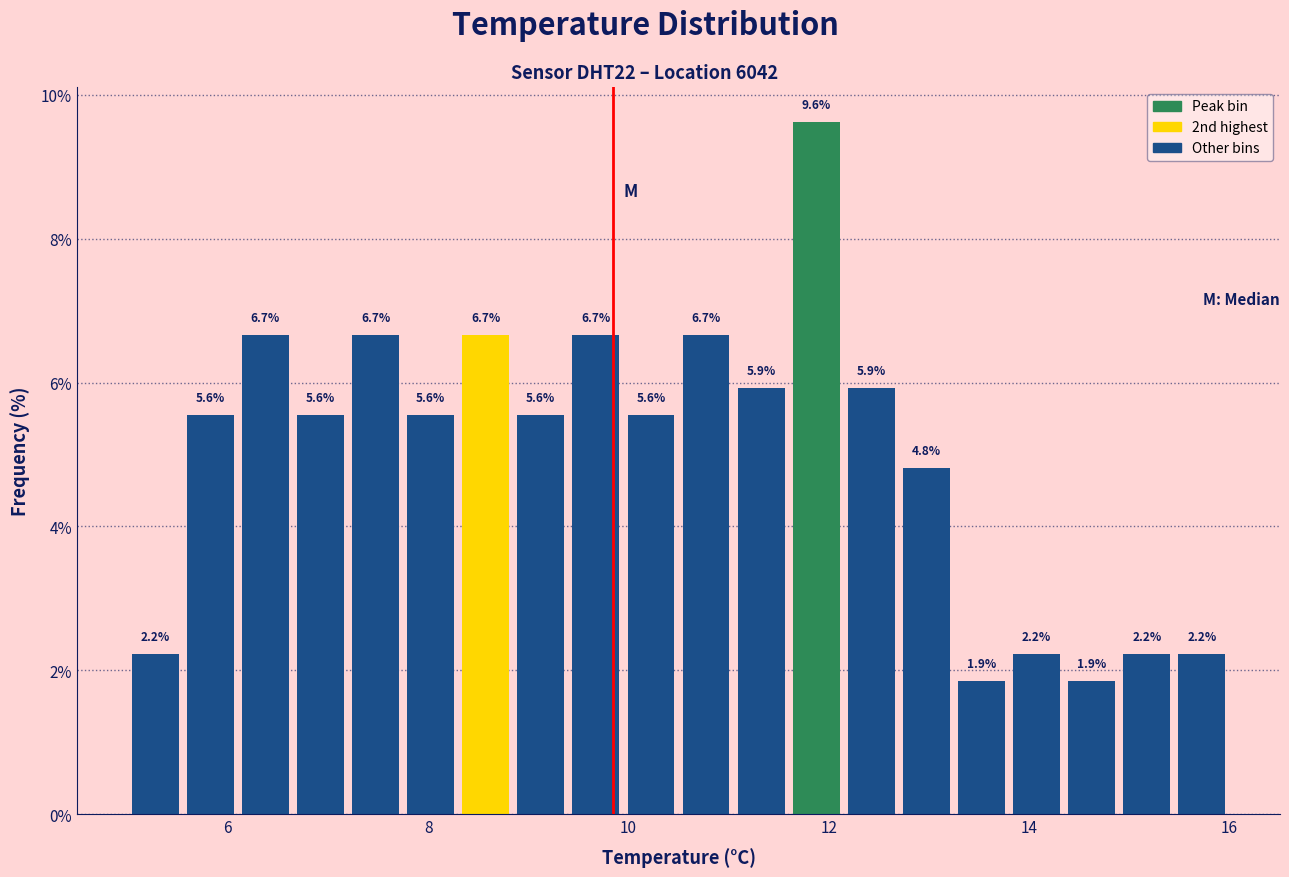

Around what value on the x-axis is the tallest bar? Give the approximate position of its centre, as read against the axis.

11.8